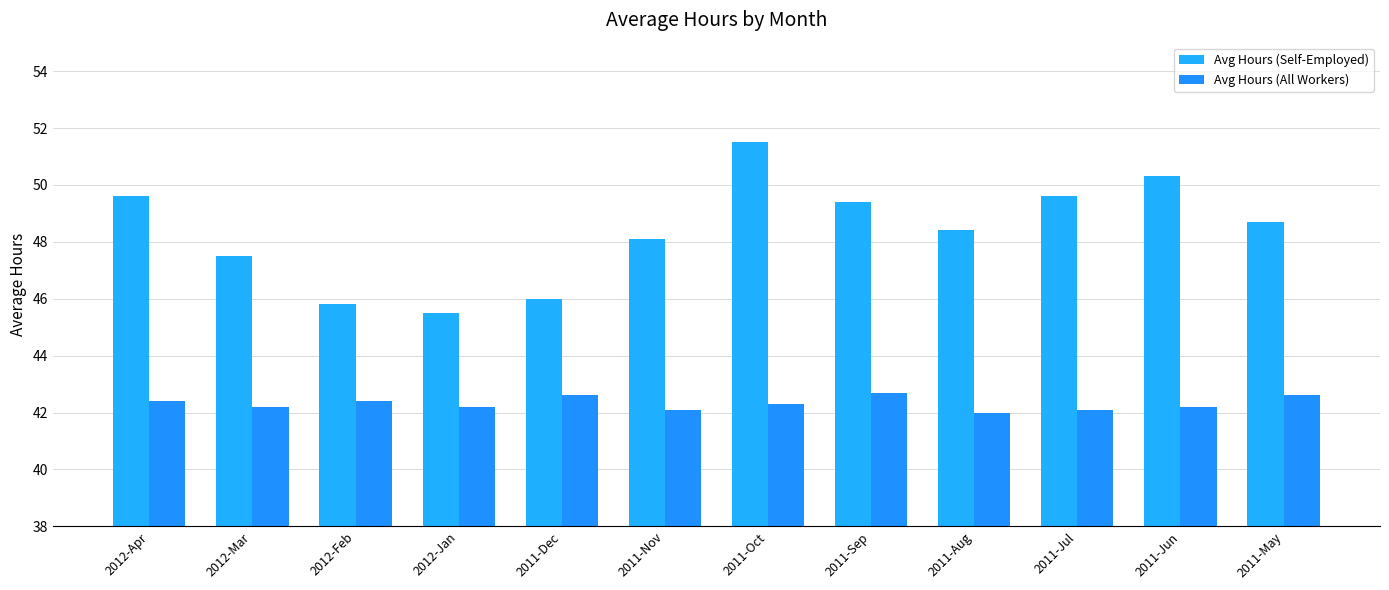

What is the difference between the Avg Hours (Self-Employed) values at 2011-Jun and 2011-May?

1.6